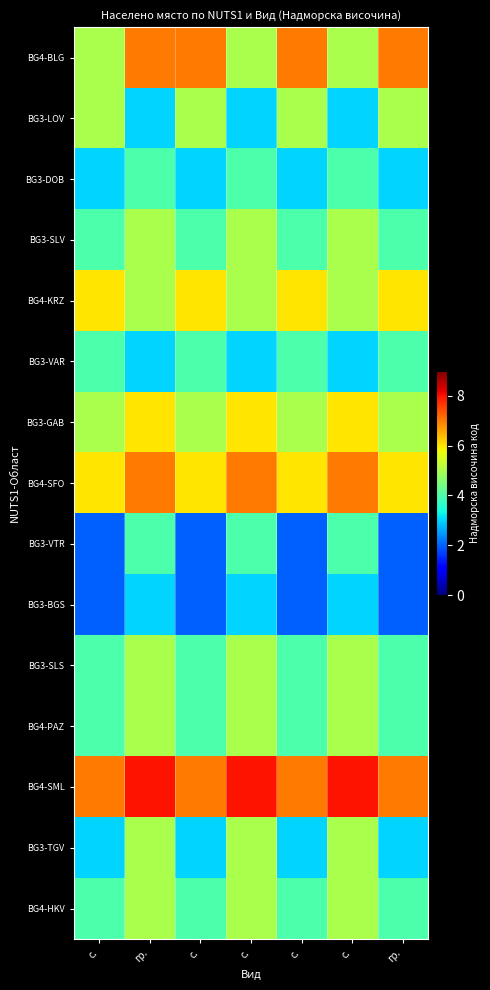

How many distinct data groups are displayed?

15